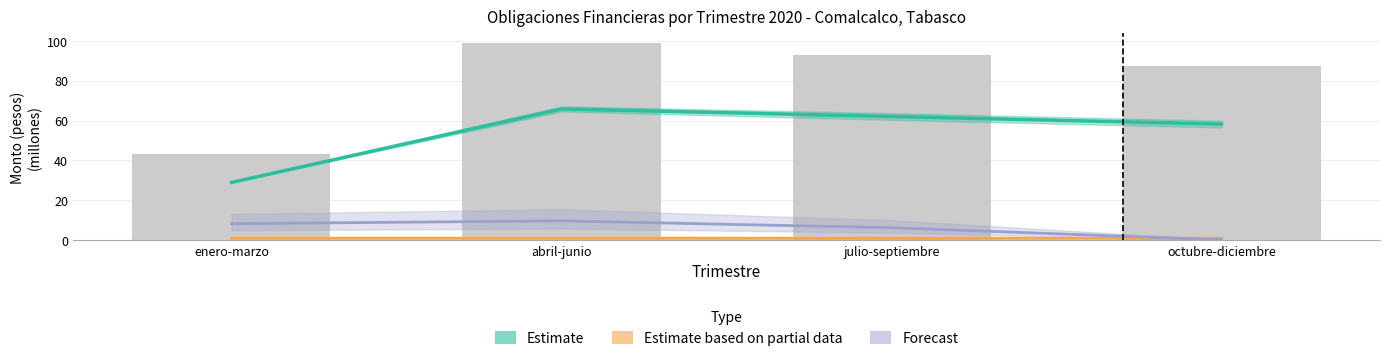

Is it true that Forecast equals 10.6 at julio-septiembre?

False